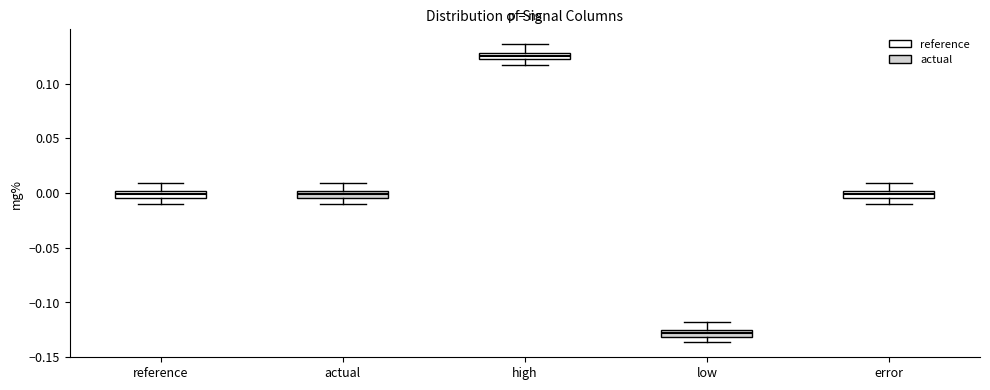

Where does the lower whisker of the box for actual end on the y-axis? The values are not printed on the chart, so give them approximately, as read against the axis.

-0.010